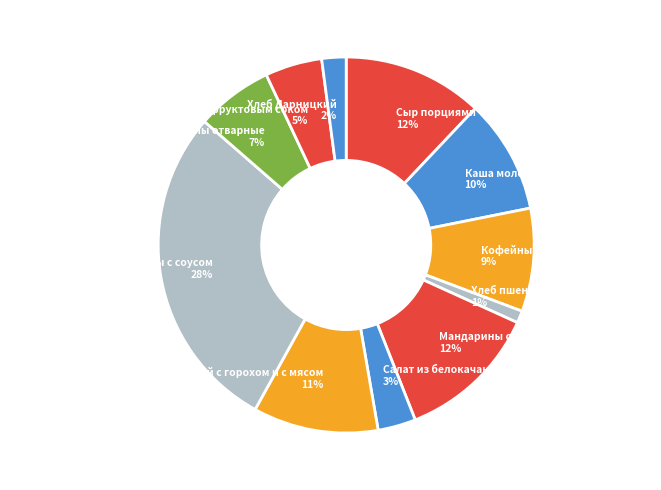

Is it true that Чай с фруктовым соком is 5% of the pie?

True